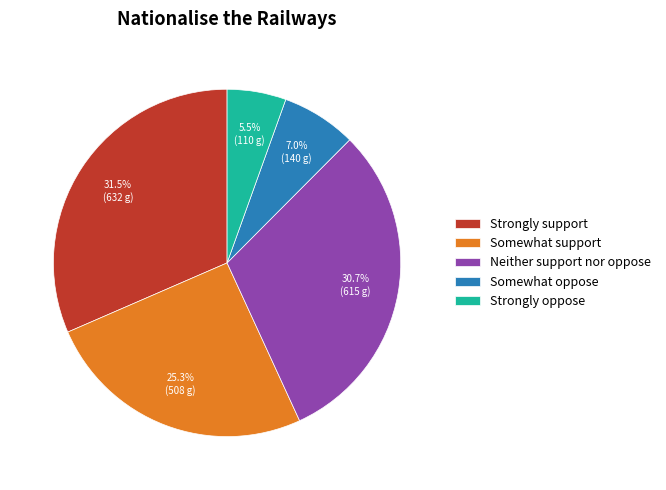

Which category has the biggest portion of the pie?

Strongly support